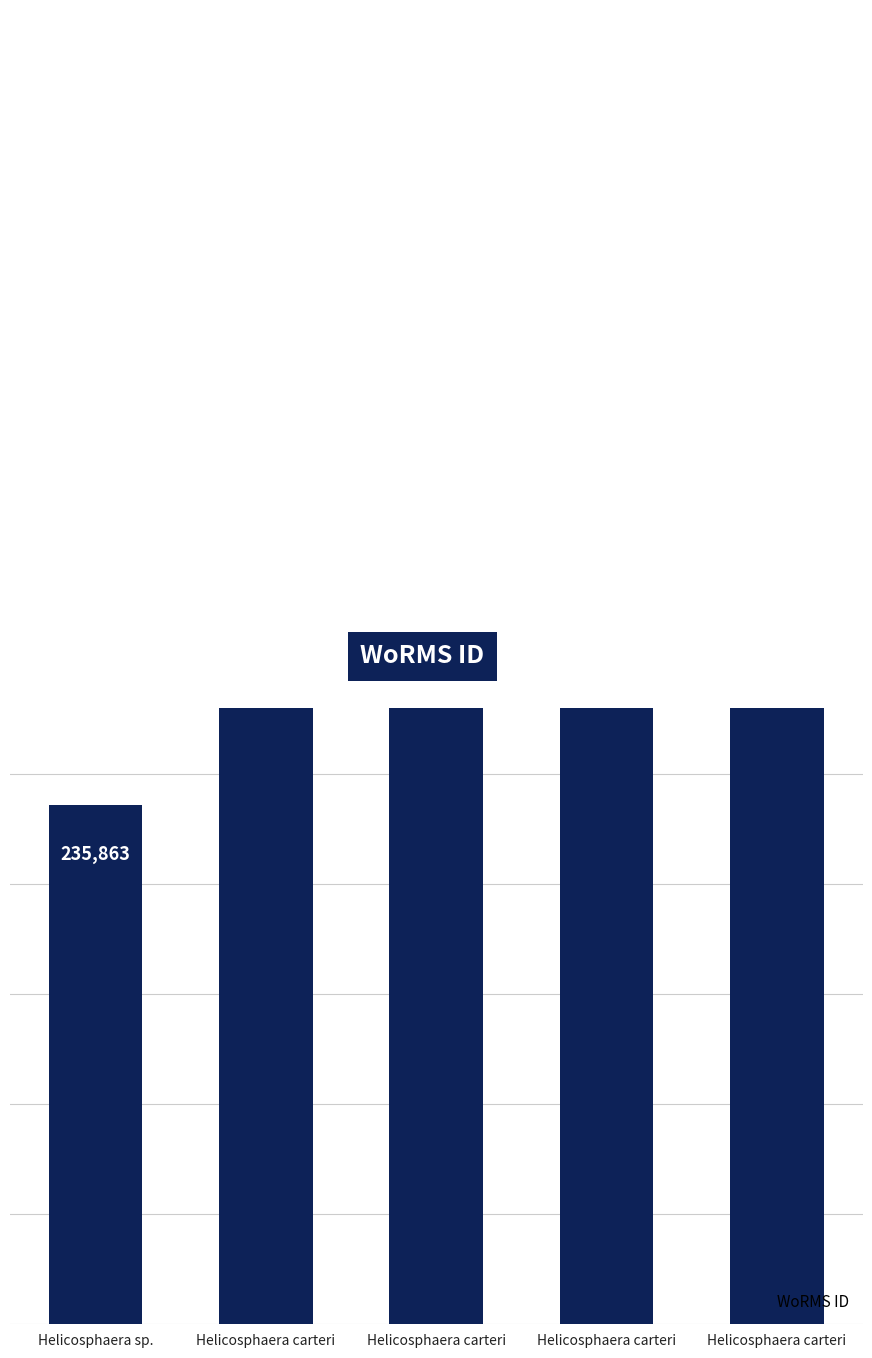

Rank the categories by value from lowest to highest.

Helicosphaera sp., Helicosphaera carteri, Helicosphaera carteri, Helicosphaera carteri, Helicosphaera carteri